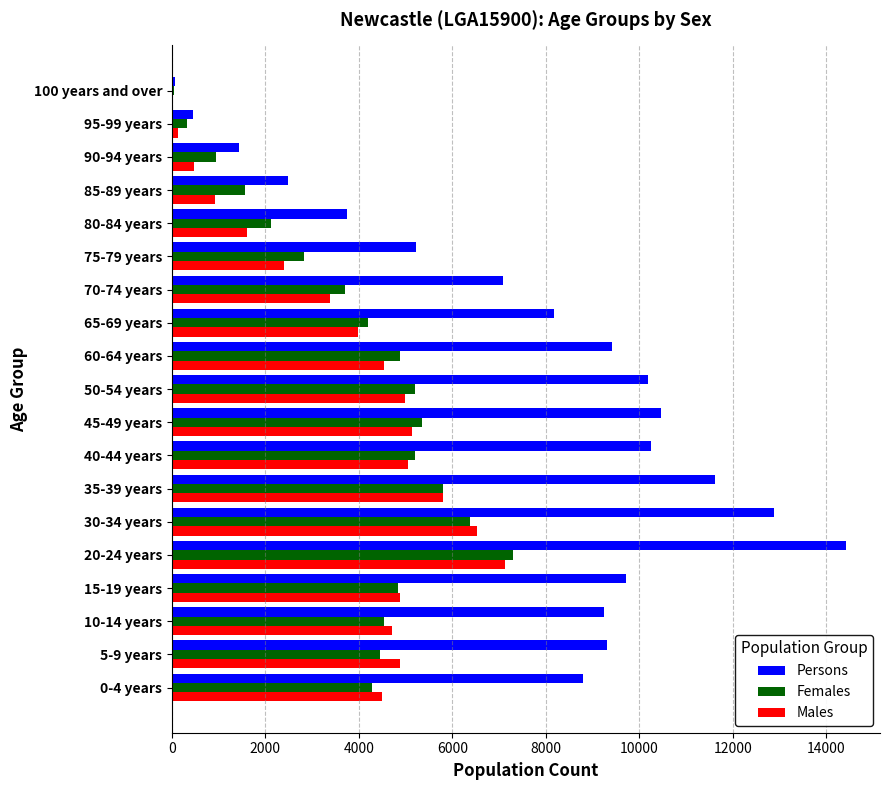

Which series changed the most between 70-74 years and 75-79 years?

Persons